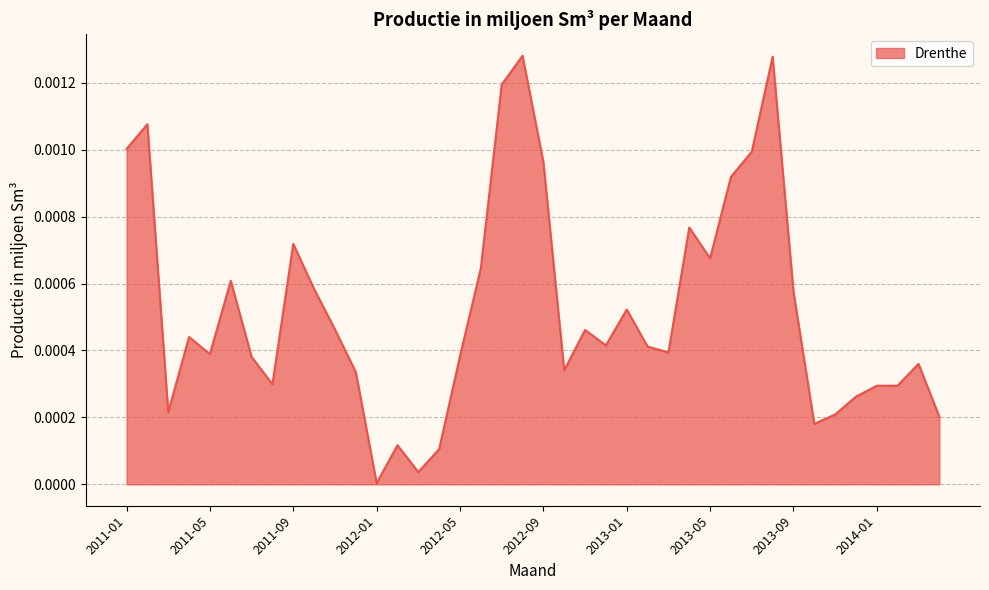

True or false: there are more than 0 points higher than both neighbors.

True